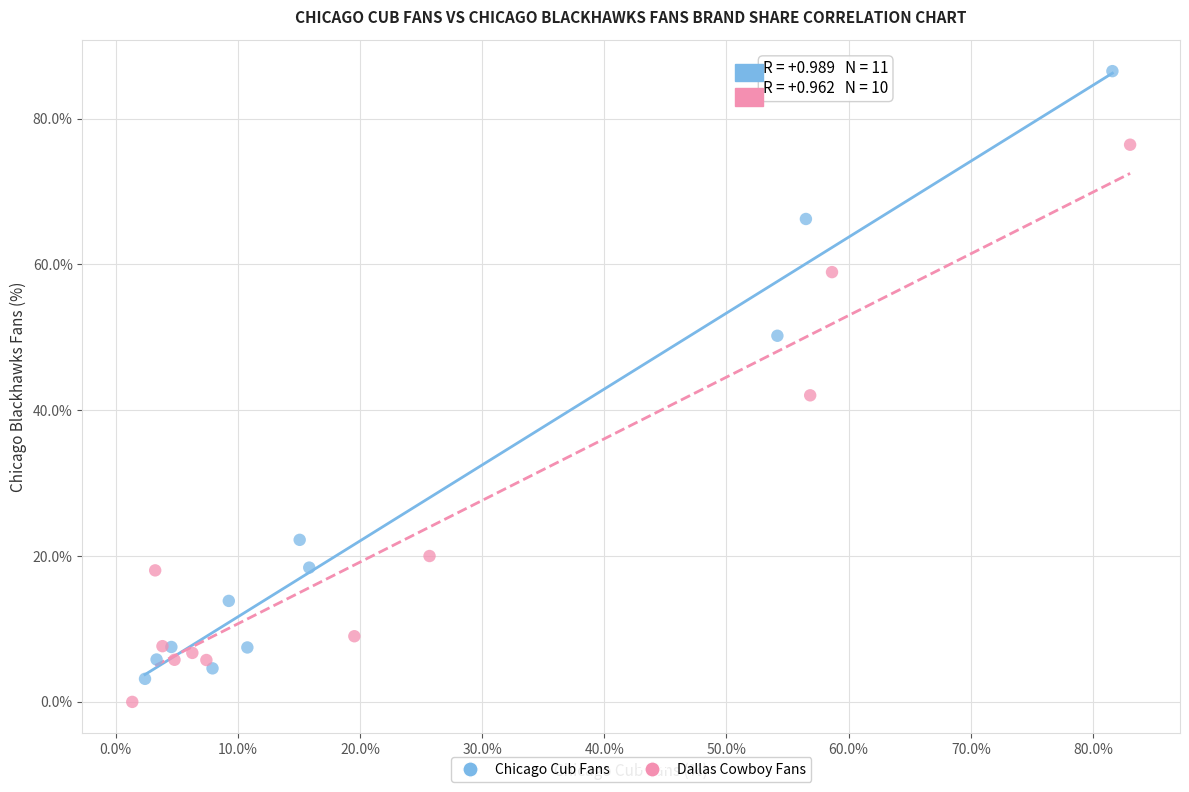

What are all the series names shown in the legend?

Chicago Cub Fans, Dallas Cowboy Fans